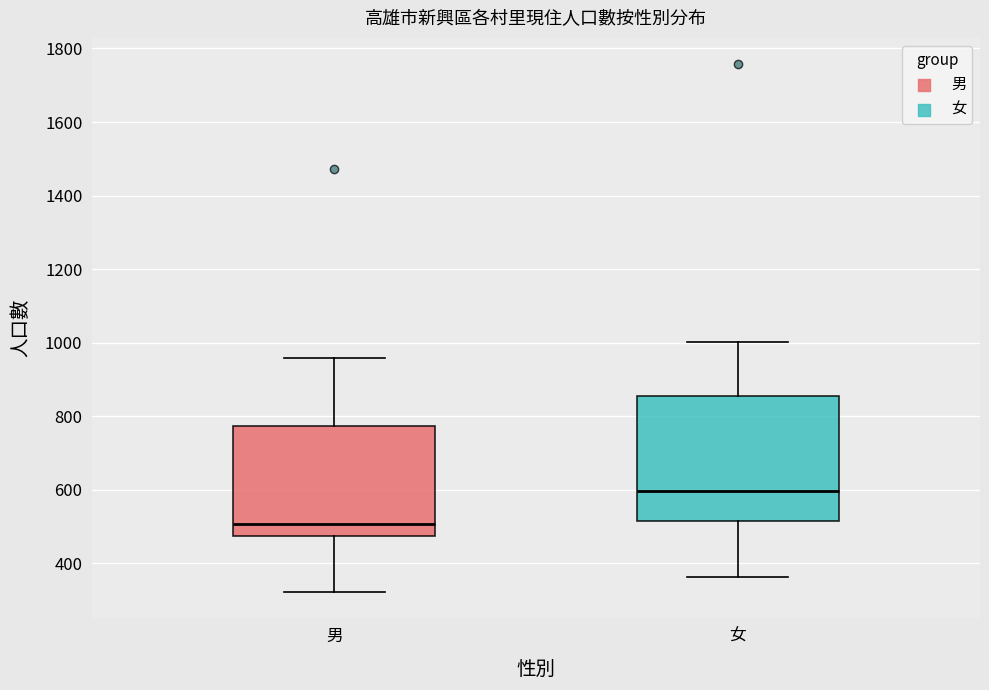

Which box is the tallest, from its lower edge to its upper edge?

女